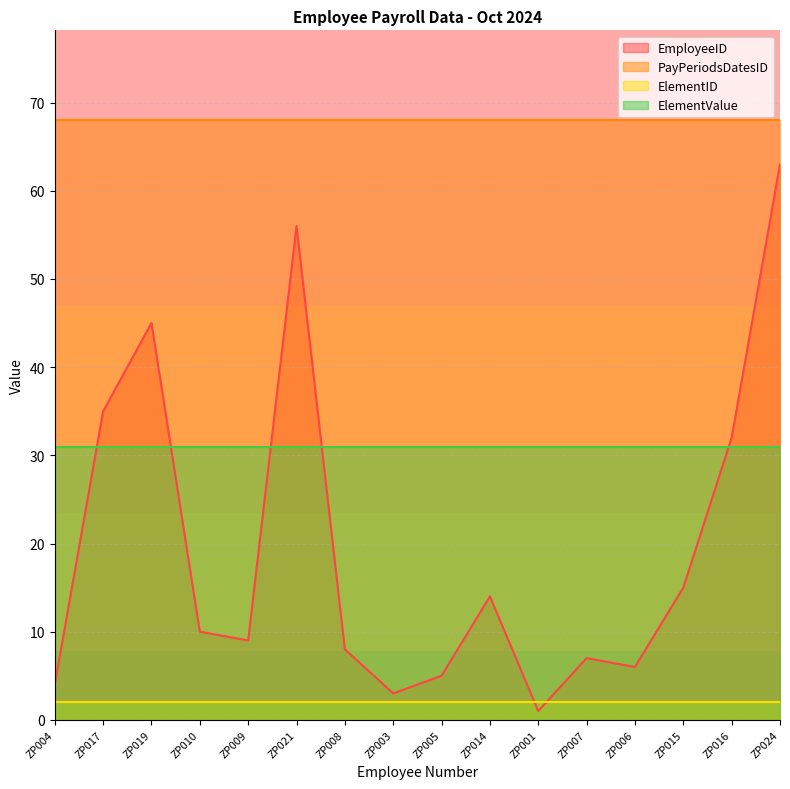

What is the smallest value displayed?

1